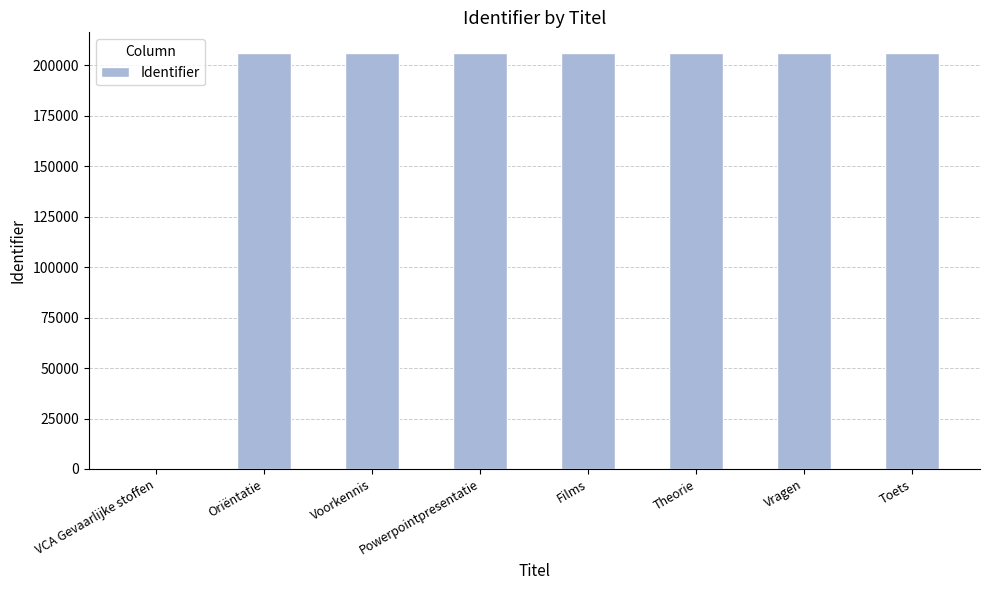

What is the greatest value displayed?

206098